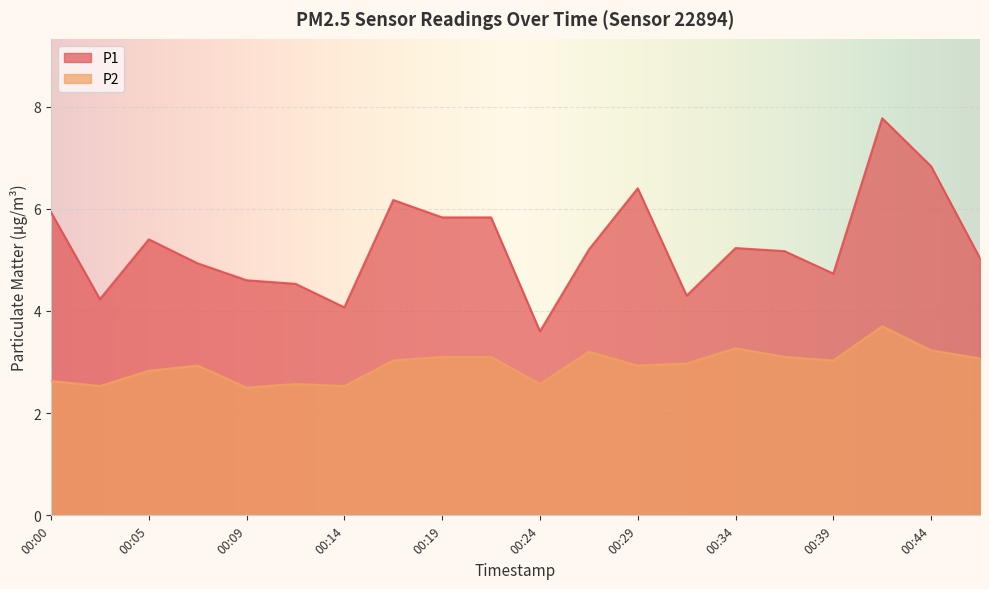

How many lines are shown in the chart?

2